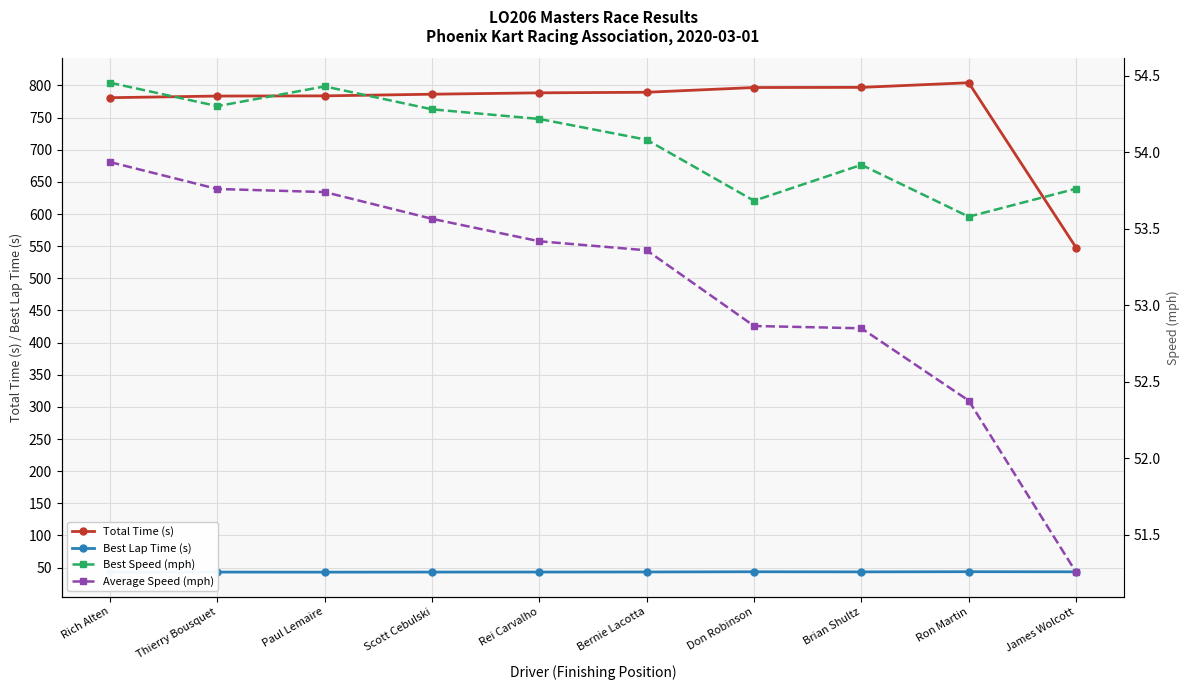

How many categories are shown in the chart?

10